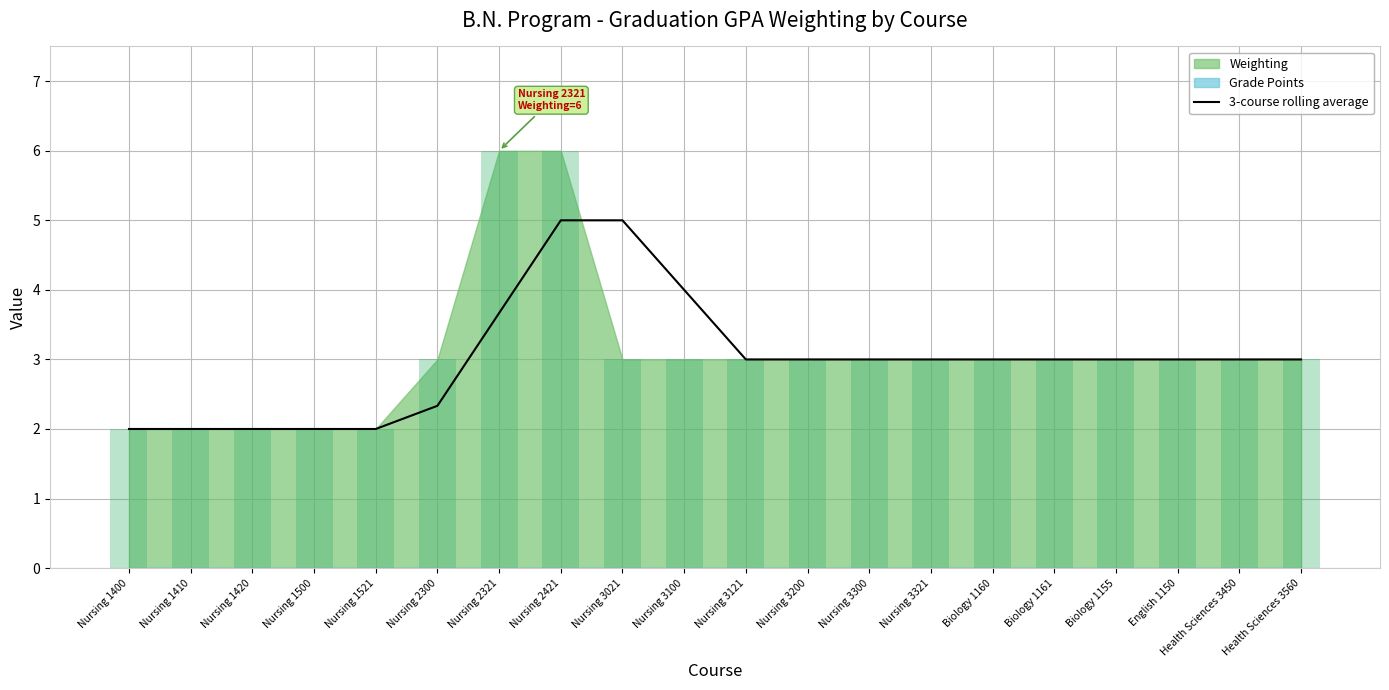

What is the label of the 11th bar from the left?

Nursing 3121